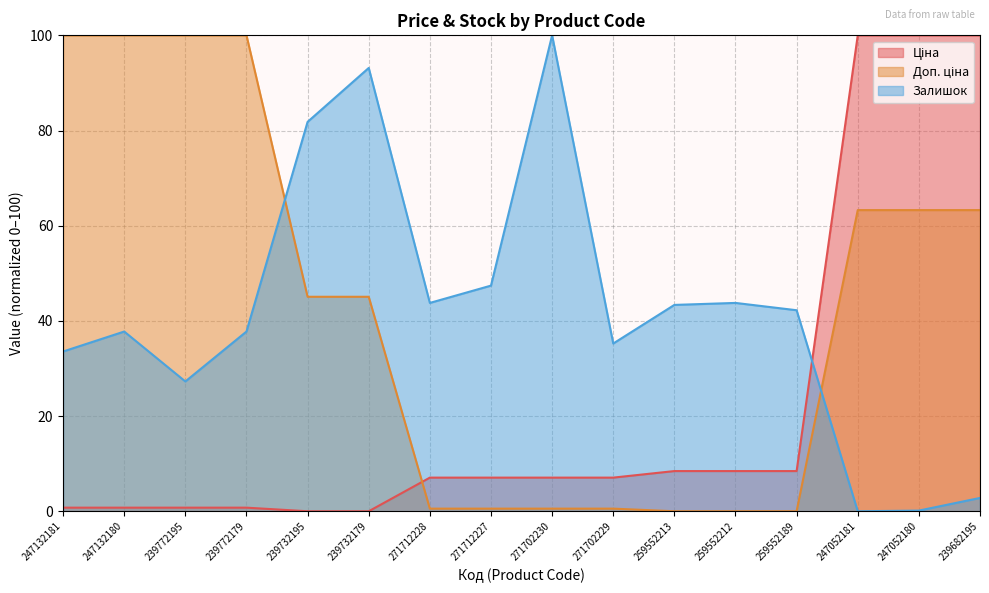

At which label is Ціна closest to 50?

259552213